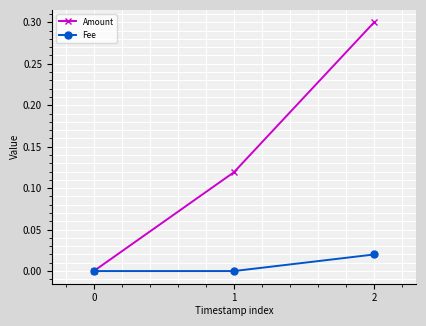

Rank the series at 2 from lowest to highest value.

Fee, Amount